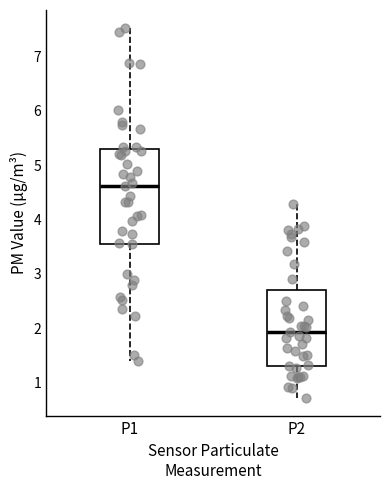

Comparing the boxes themselves (not the whiskers), which one is the tallest?

P1